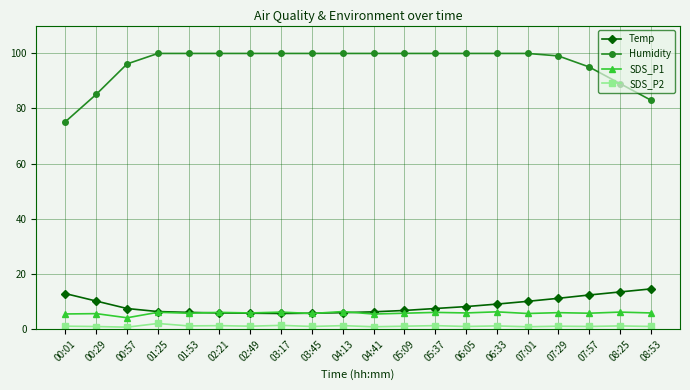

Which series has the largest range (max minus min)?

Humidity